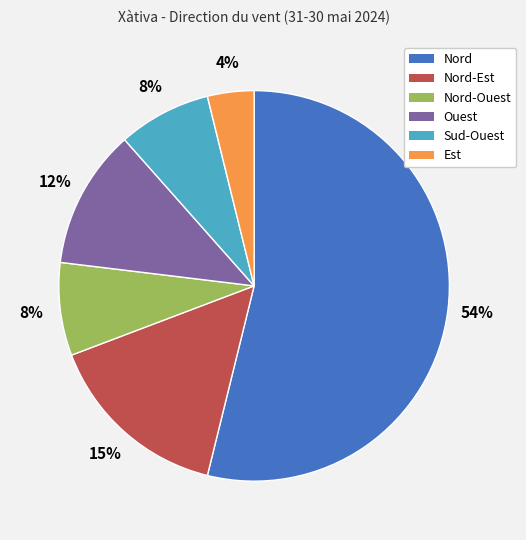

Is there any slice that represents more than half of the pie?

Yes